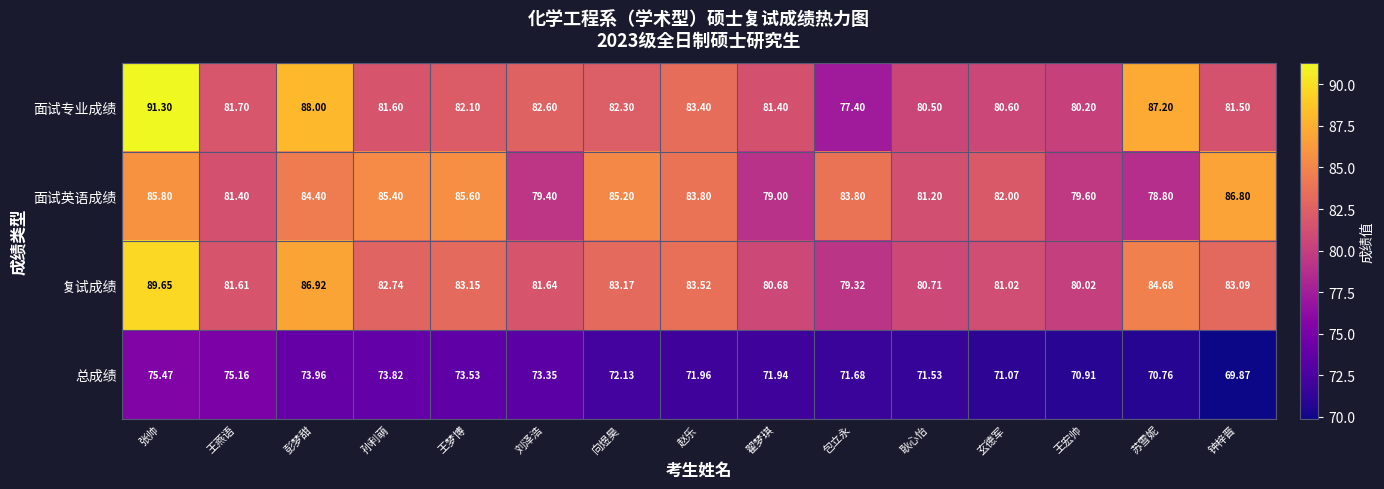

List the series in order of their peak value, highest first.

面试专业成绩, 复试成绩, 面试英语成绩, 总成绩